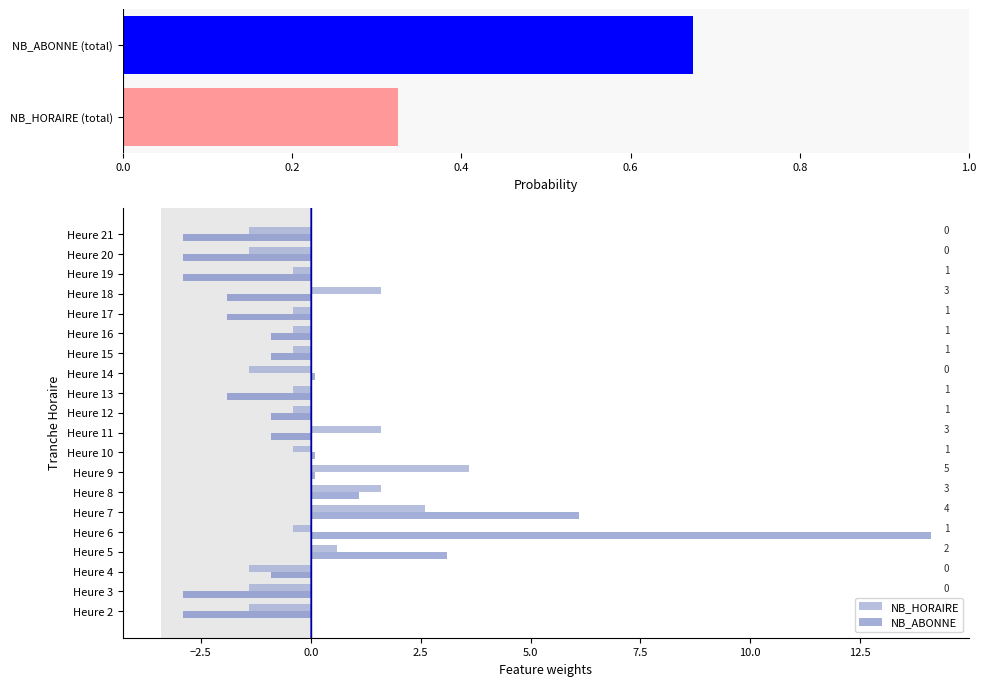

At how many categories does at least one series exceed 9?

1